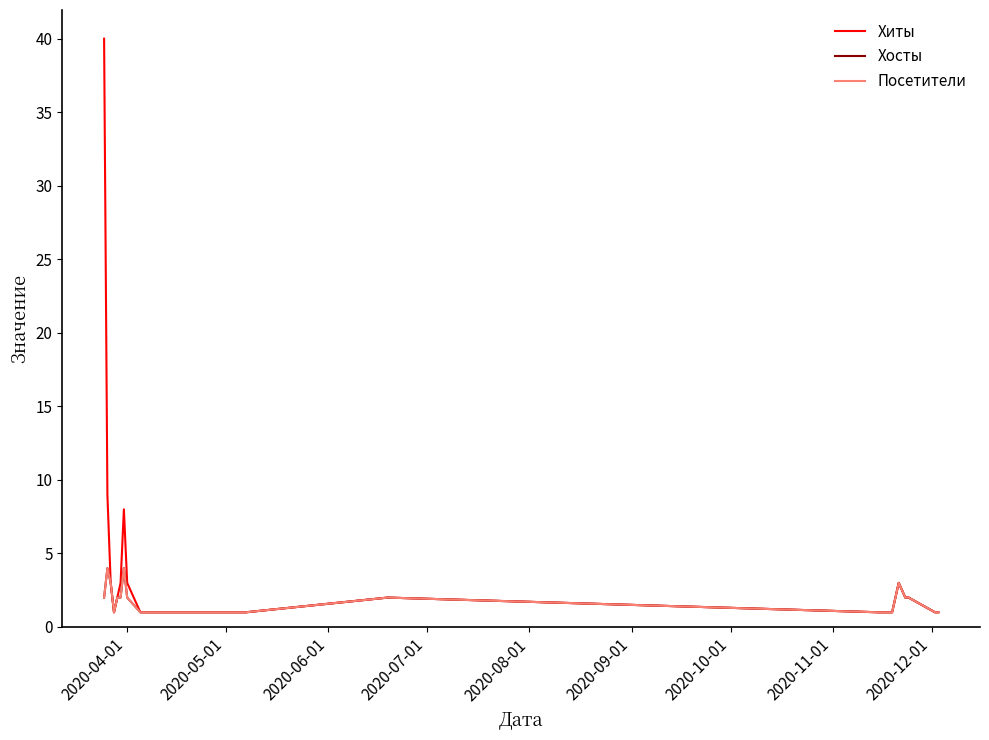

Does the chart have visible grid lines?

No